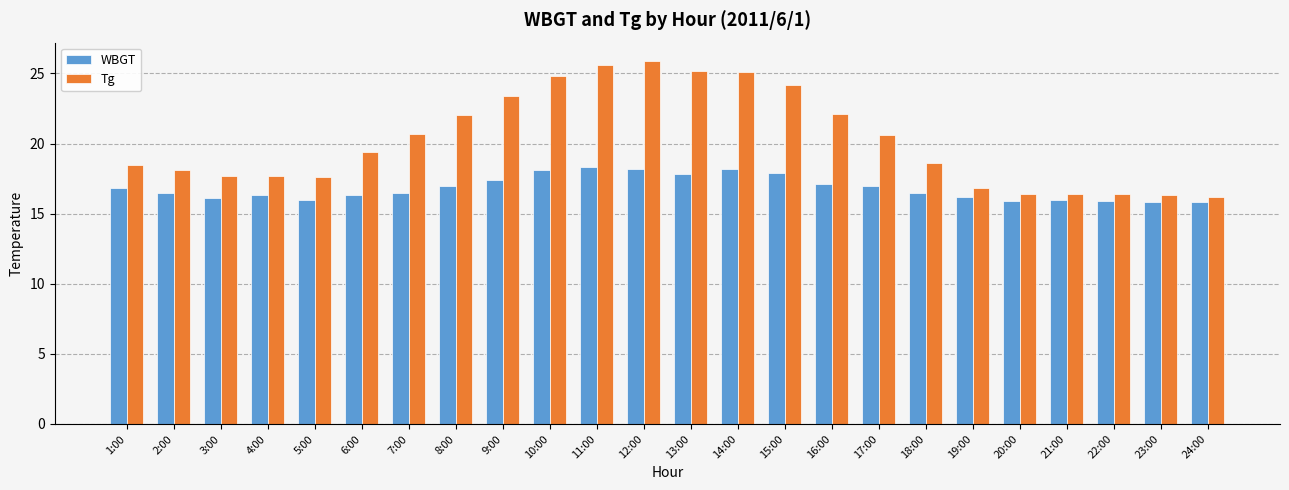

Which series has the largest total across all categories?

Tg